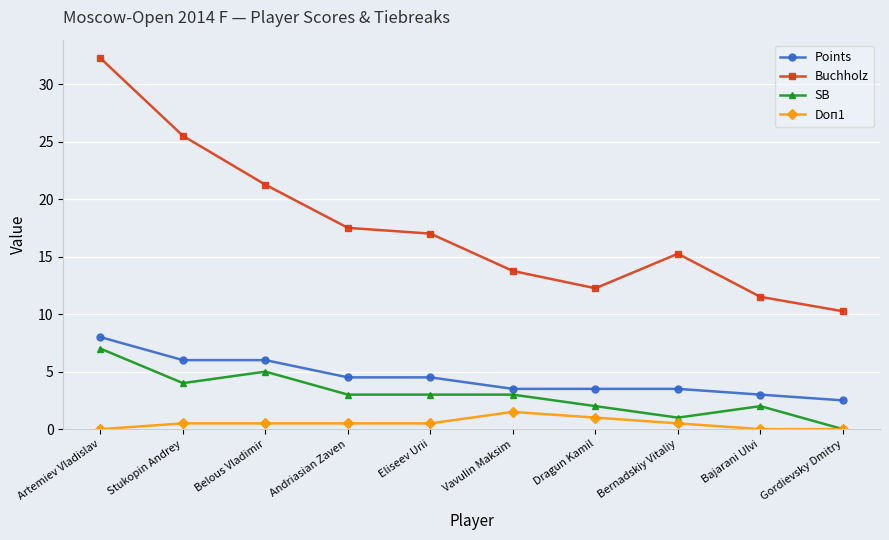

How many interior local peaks does the Buchholz series have?

1